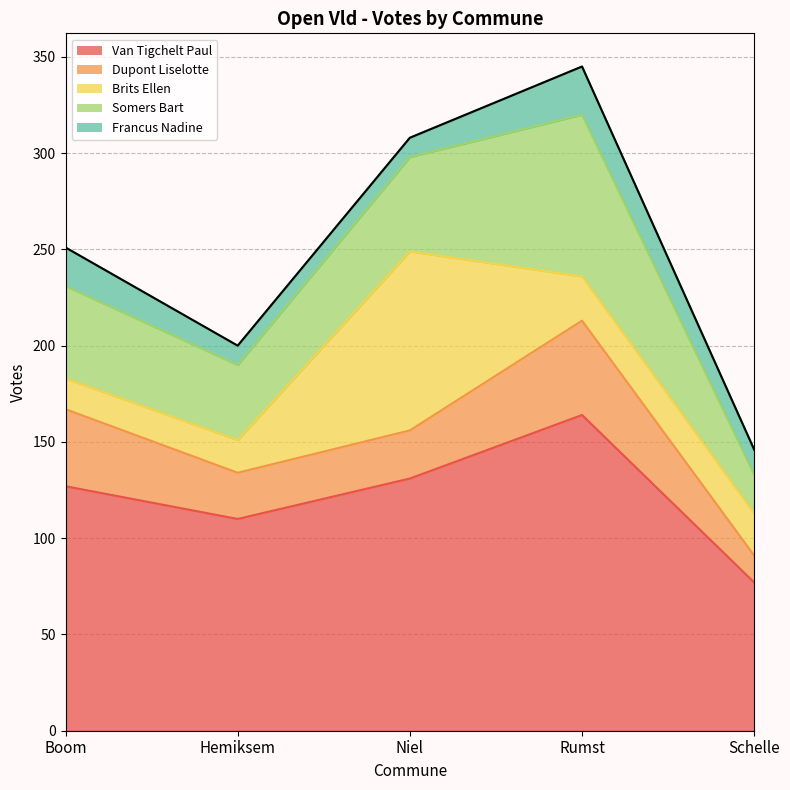

Is it true that Brits Ellen equals 8 at Schelle?

False